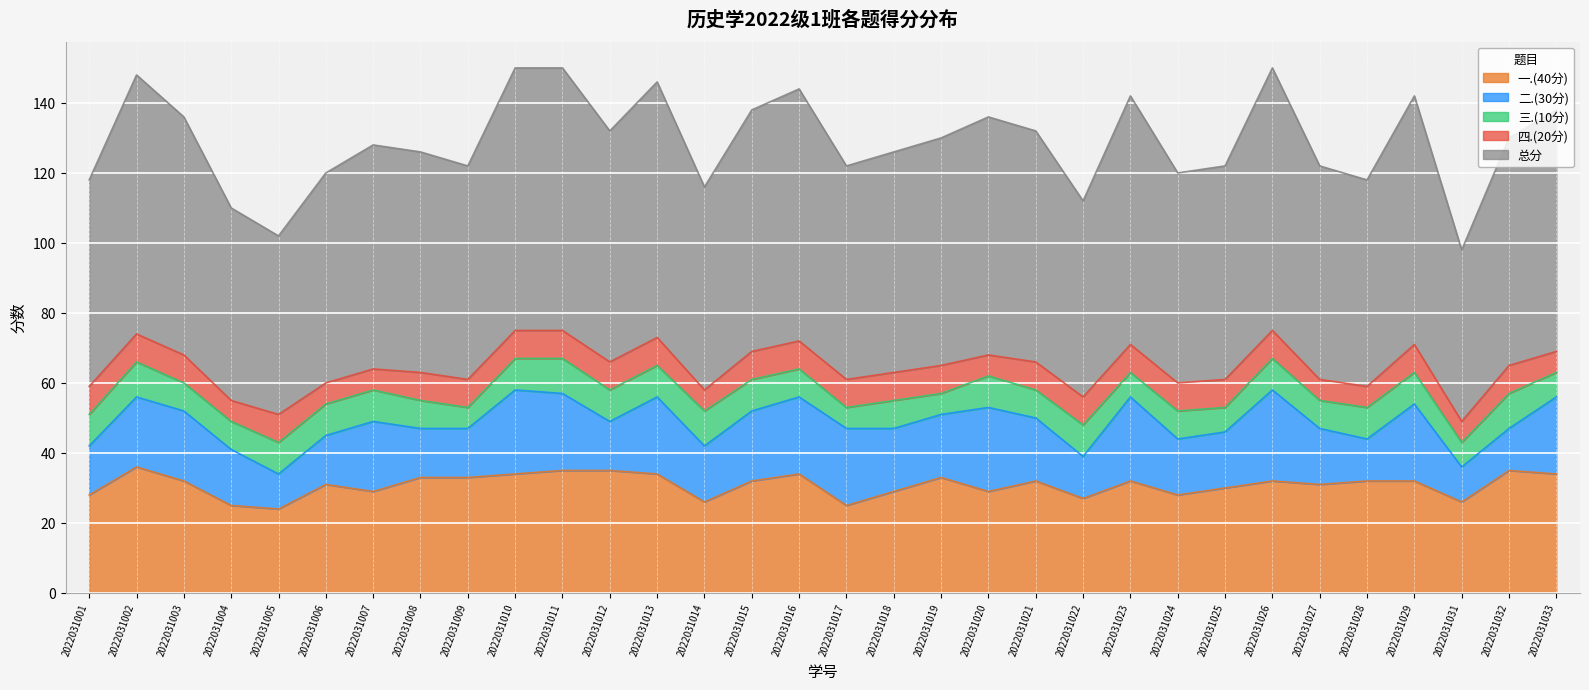

Which category has the highest value across all series?

2022031010